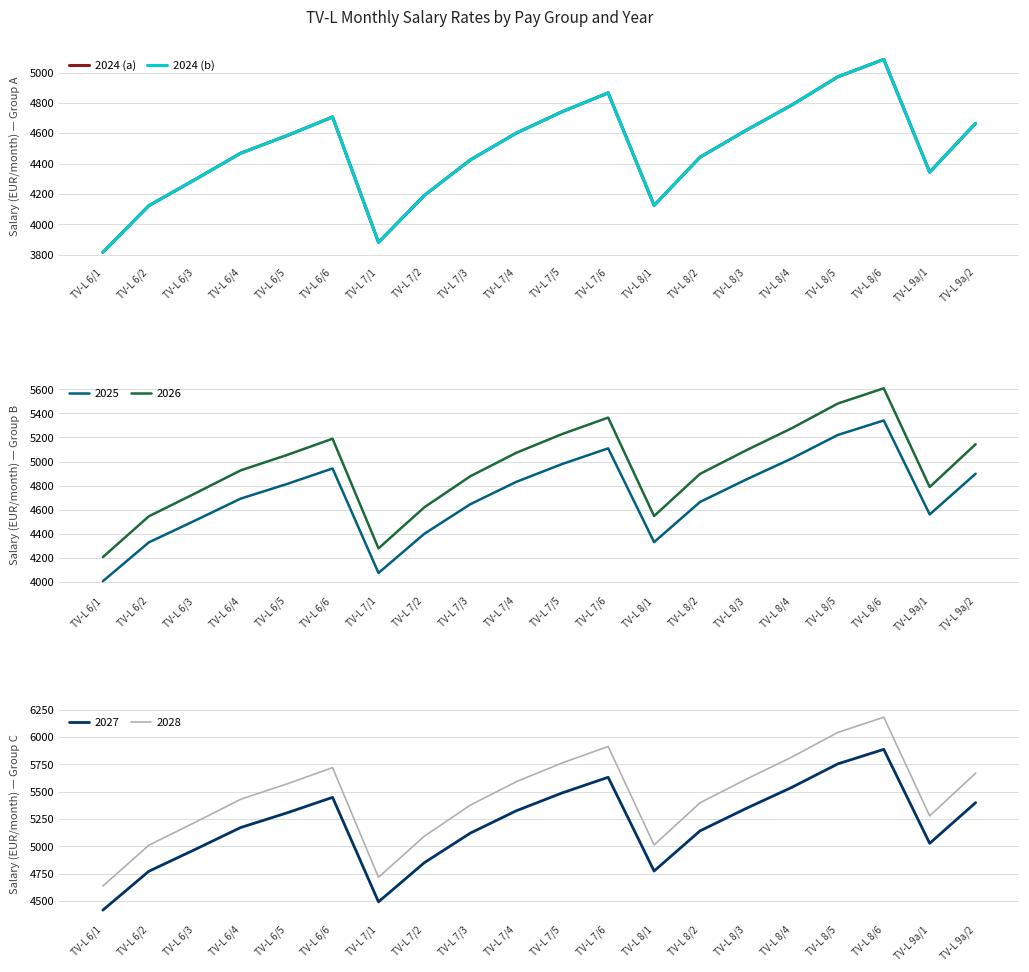

True or false: 2024 (b) has a value of 4866.0 at TV-L 7/6.

True